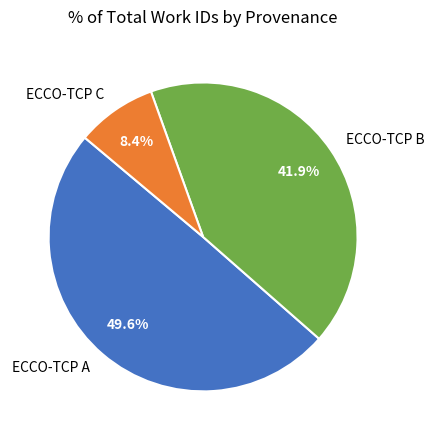

Rank the categories by value from lowest to highest.

ECCO-TCP C, ECCO-TCP B, ECCO-TCP A